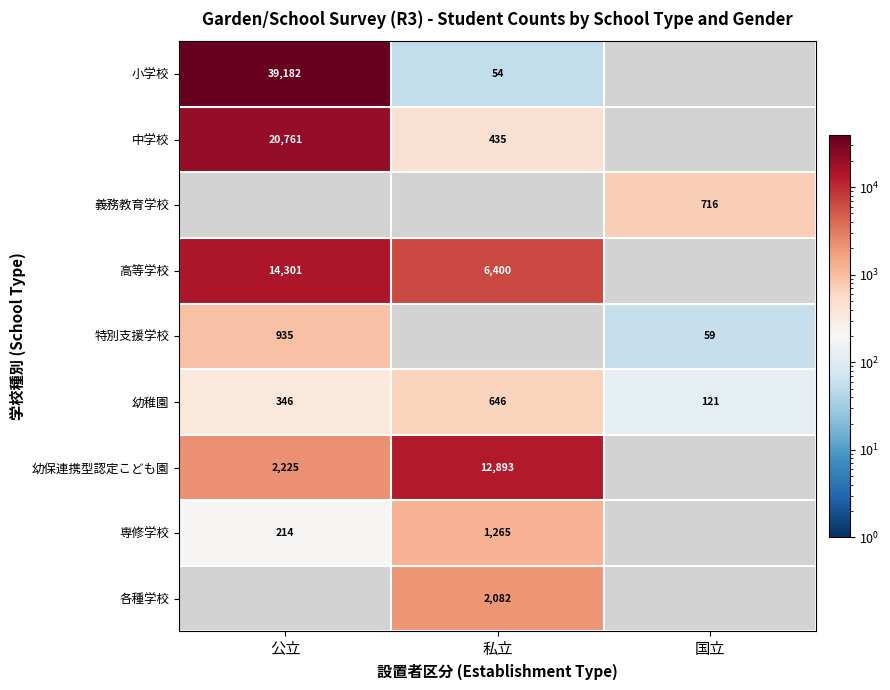

The 特別支援学校 series shows 59 at 国立. True or false?

True